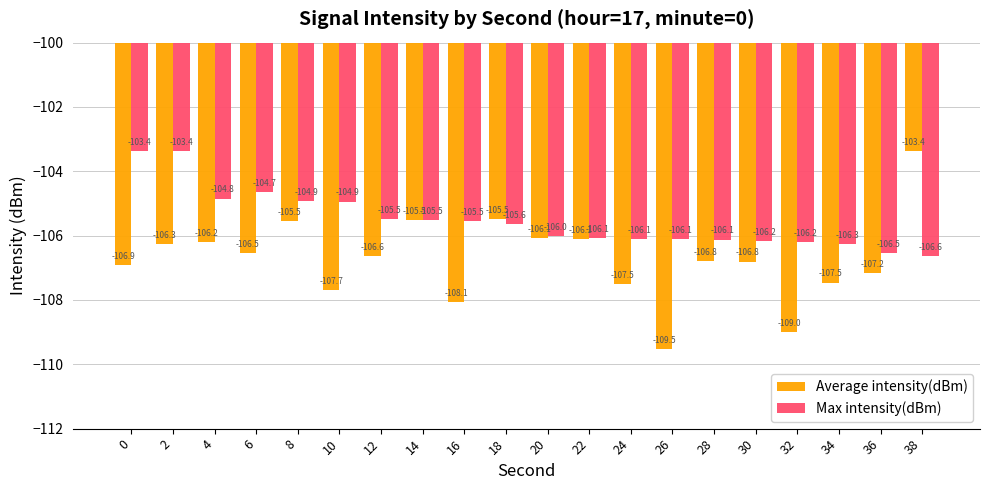

Reading right to left, list all the values displayed in this chart.

Average intensity(dBm): -103.4	-107.2	-107.5	-109.0	-106.8	-106.8	-109.5	-107.5	-106.1	-106.1	-105.5	-108.1	-105.5	-106.6	-107.7	-105.5	-106.5	-106.2	-106.3	-106.9
Max intensity(dBm): -106.6	-106.5	-106.3	-106.2	-106.2	-106.1	-106.1	-106.1	-106.1	-106.0	-105.6	-105.5	-105.5	-105.5	-104.9	-104.9	-104.7	-104.8	-103.4	-103.4